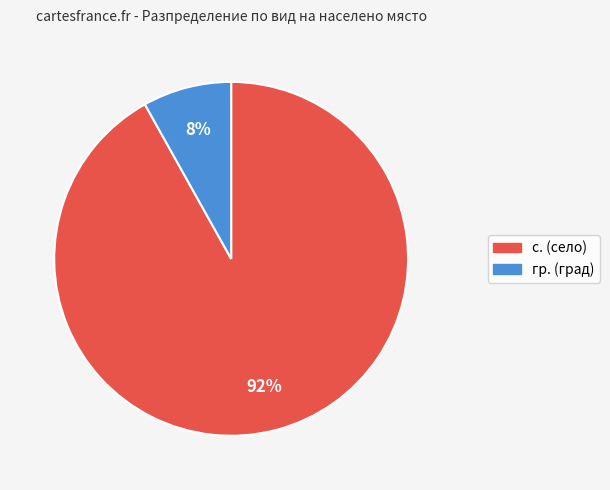

True or false: гр. accounts for 1% of the total.

False